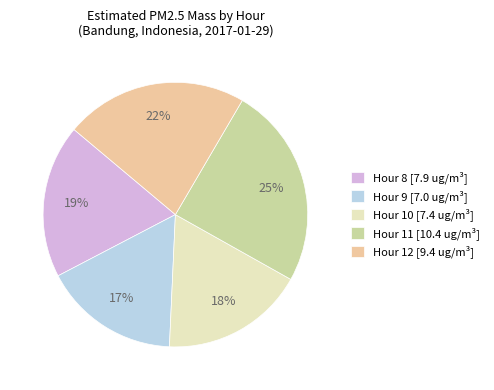

Which category has the biggest portion of the pie?

Hour 11